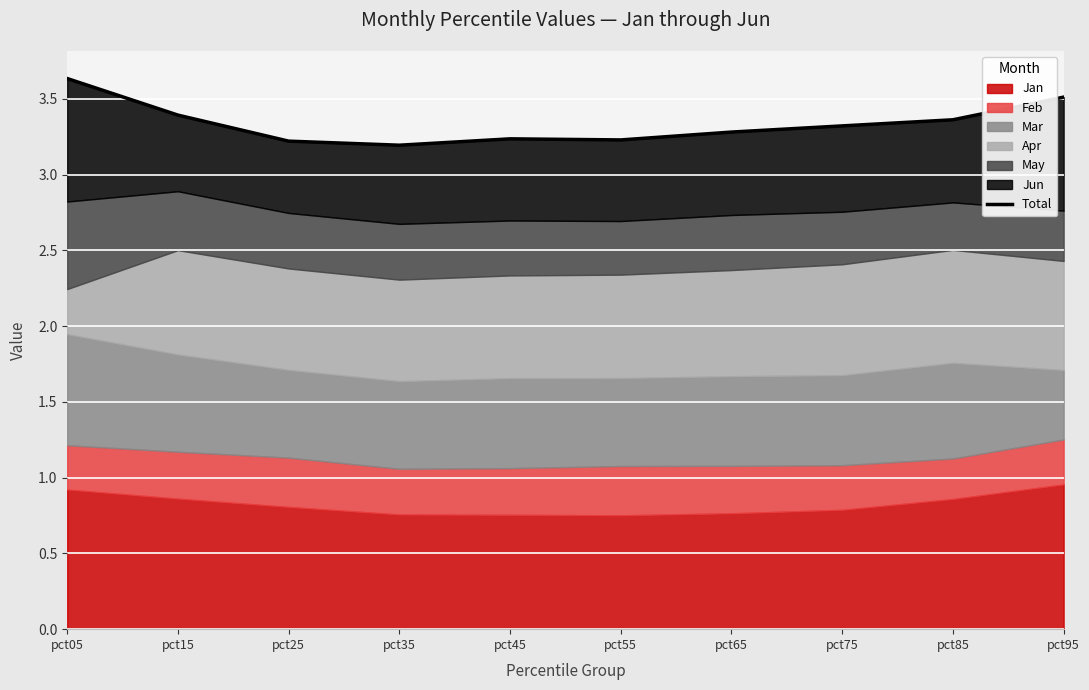

The value at pct65 is 3.3. True or false?

True